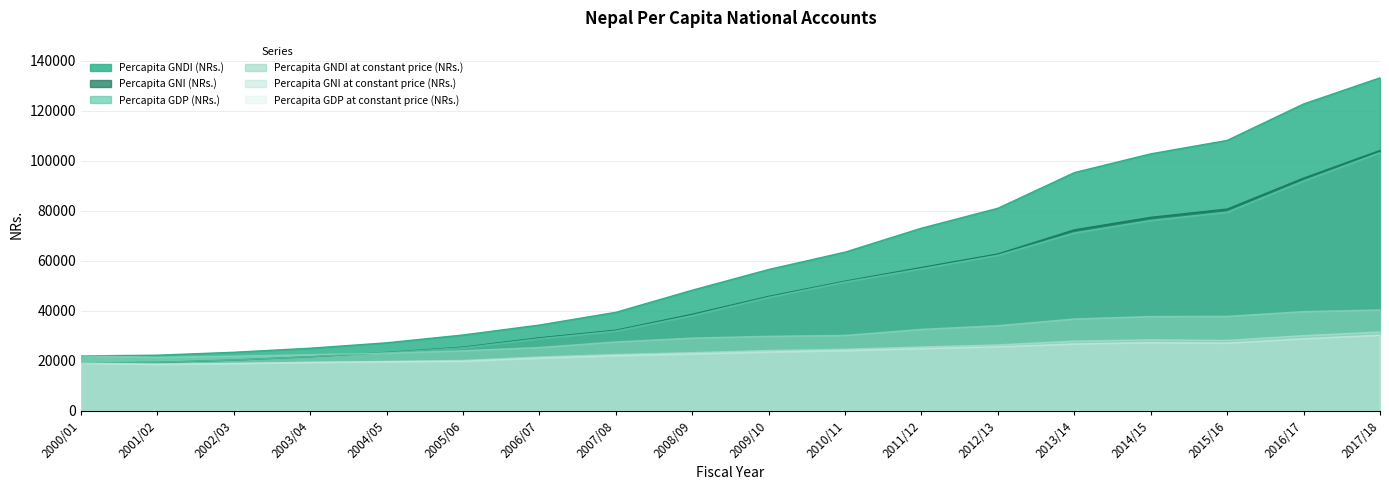

Reading left to right, extract all data points from this chart.

Percapita GDP (NRs.): 19072	19410	20337	21689	23292	25279	28905	31946	38172	45435	51594	56880	62283	71225	76201	79528	92031	103335
Percapita GNI (NRs.): 19146	19384	20309	21620	23357	25471	29200	32257	38626	45782	51879	57337	62764	72413	77426	80728	93110	104166
Percapita GNDI (NRs.): 21979	22265	23430	25051	27218	30346	34323	39417	48262	56549	63499	73082	81051	95308	102823	108195	122775	133231
Percapita GDP at constant price (NRs.): 19072	18675	18984	19436	19670	19884	21129	22110	22793	23561	24144	24962	25646	26820	27342	27137	28892	30300
Percapita GNI at constant price (NRs.): 19146	18657	18962	19401	19802	20186	21569	22567	23301	24152	24664	25582	26397	27939	28422	28216	30120	31566
Percapita GNDI at constant price (NRs.): 21979	21430	21876	22479	23076	24050	25354	27577	29114	29831	30188	32607	34088	36773	37745	37816	39716	40374